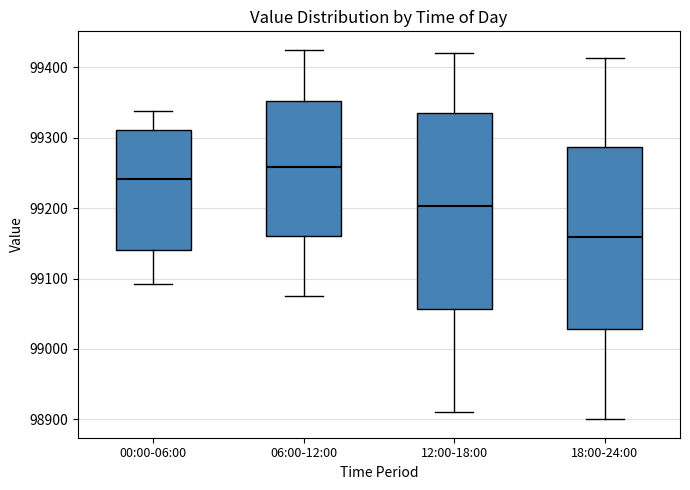

Which box has the highest median line?

06:00-12:00